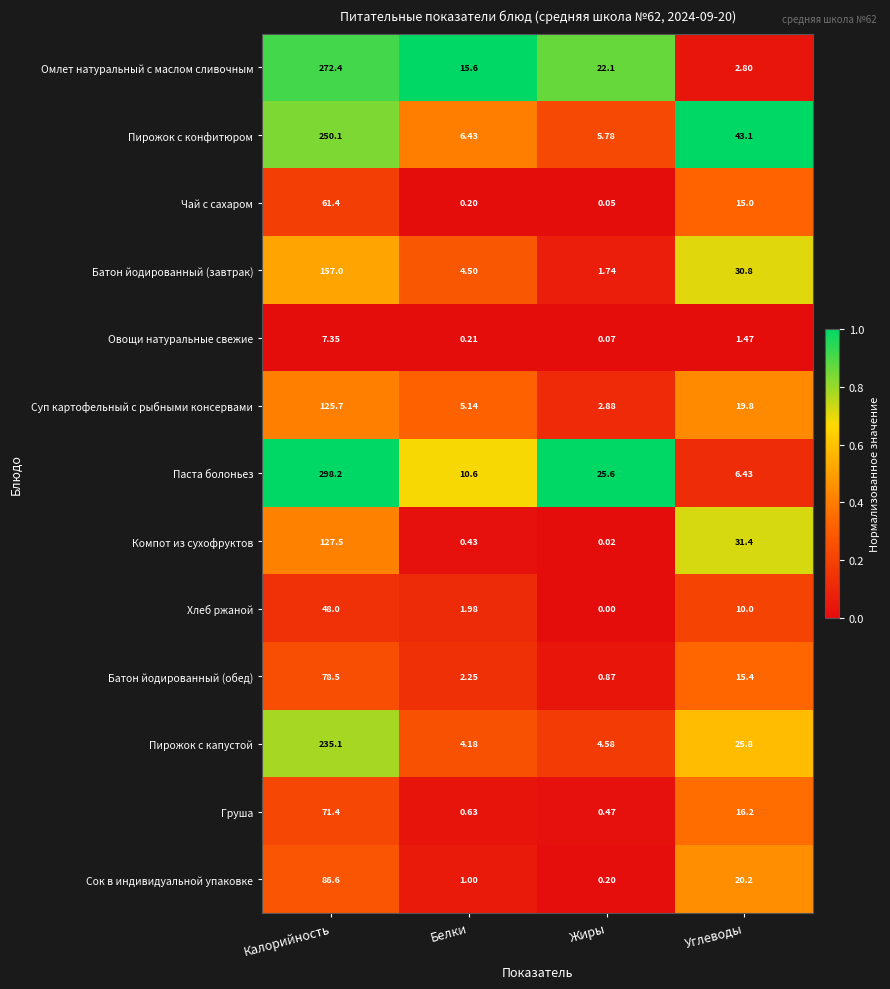

Between Белки and Углеводы, which series saw the biggest shift?

Пирожок с конфитюром